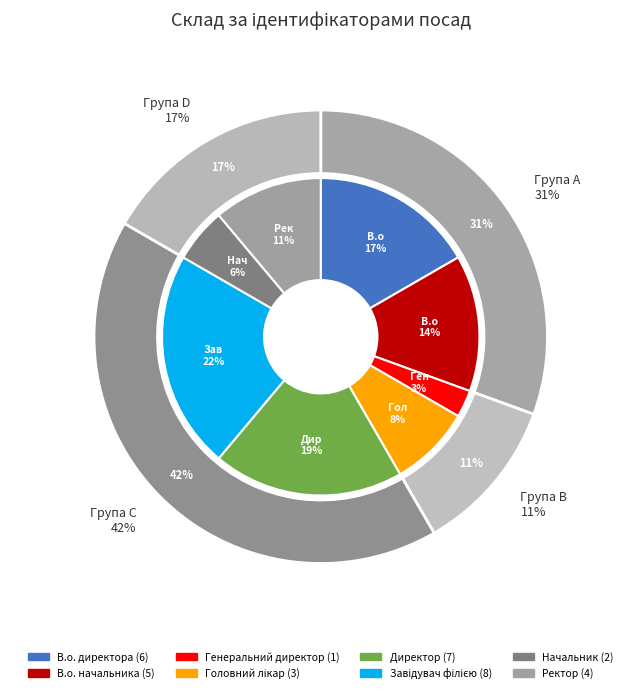

How many segments does this pie chart have?

8